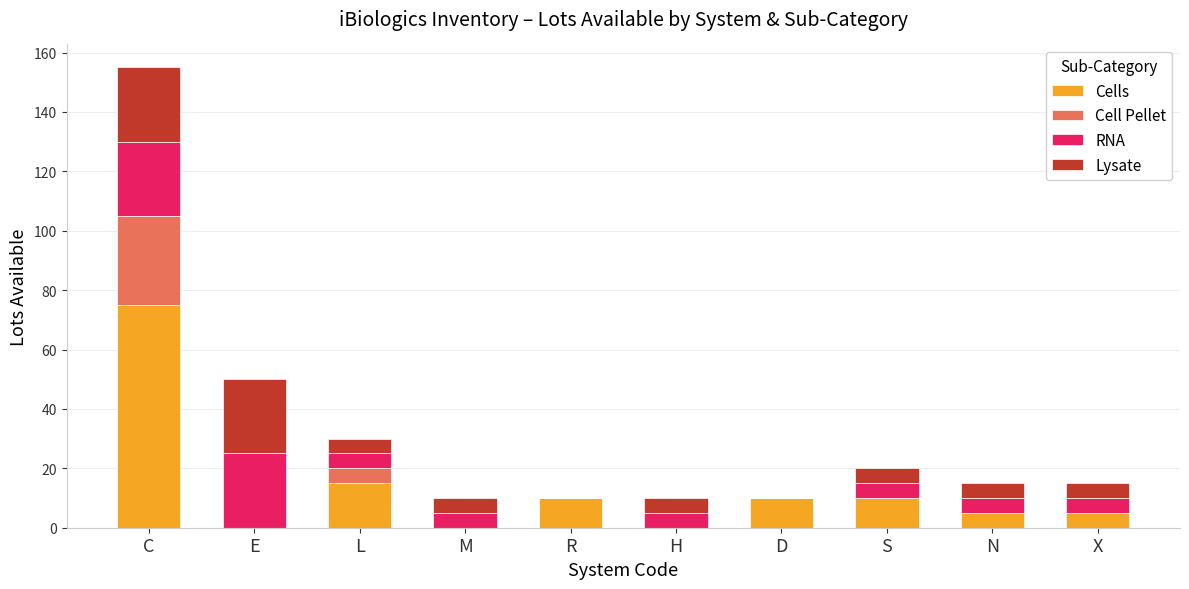

What is the sum of all Cells values?

130